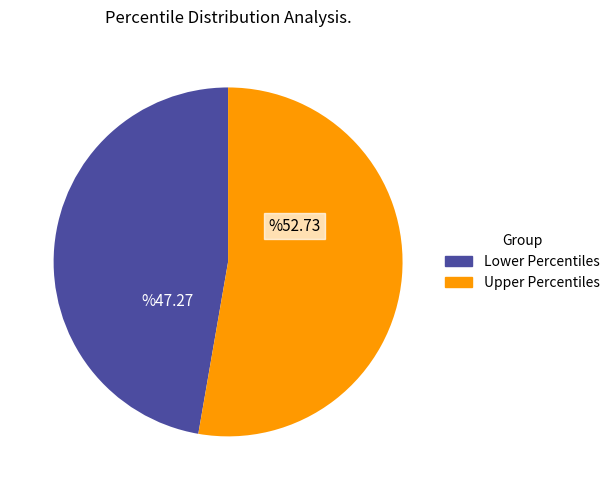

Is there any slice that represents more than half of the pie?

Yes